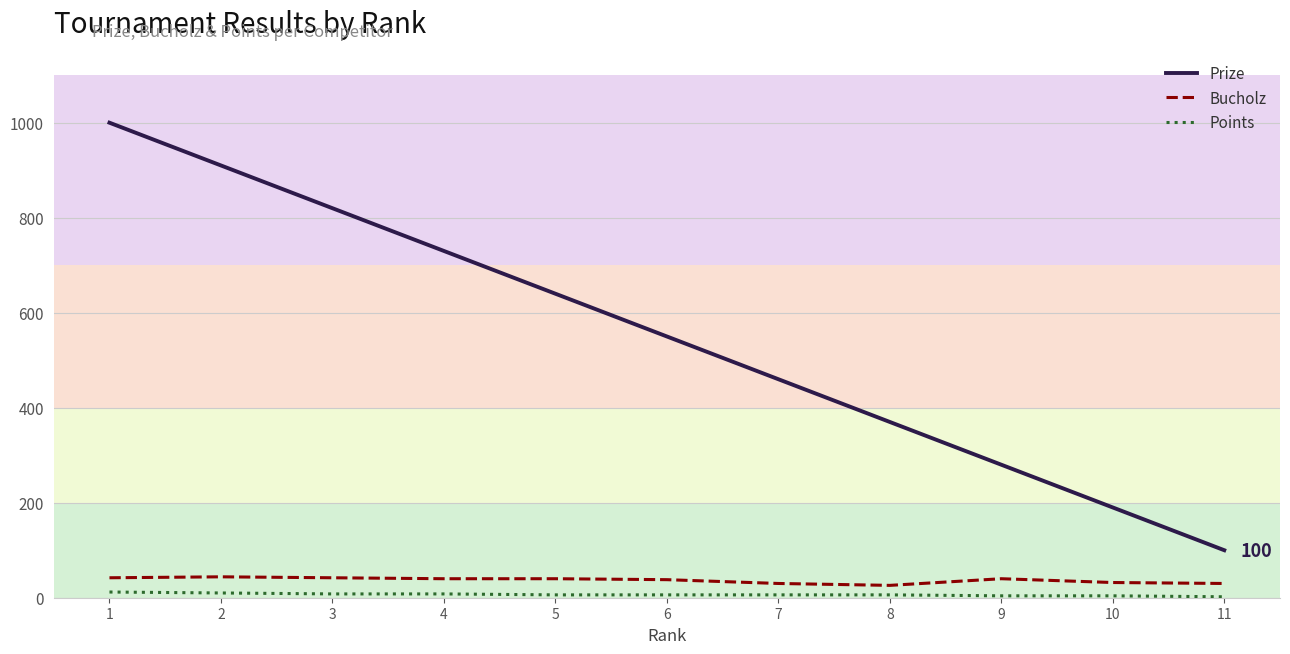

True or false: Bucholz and Points intersect in this chart.

False